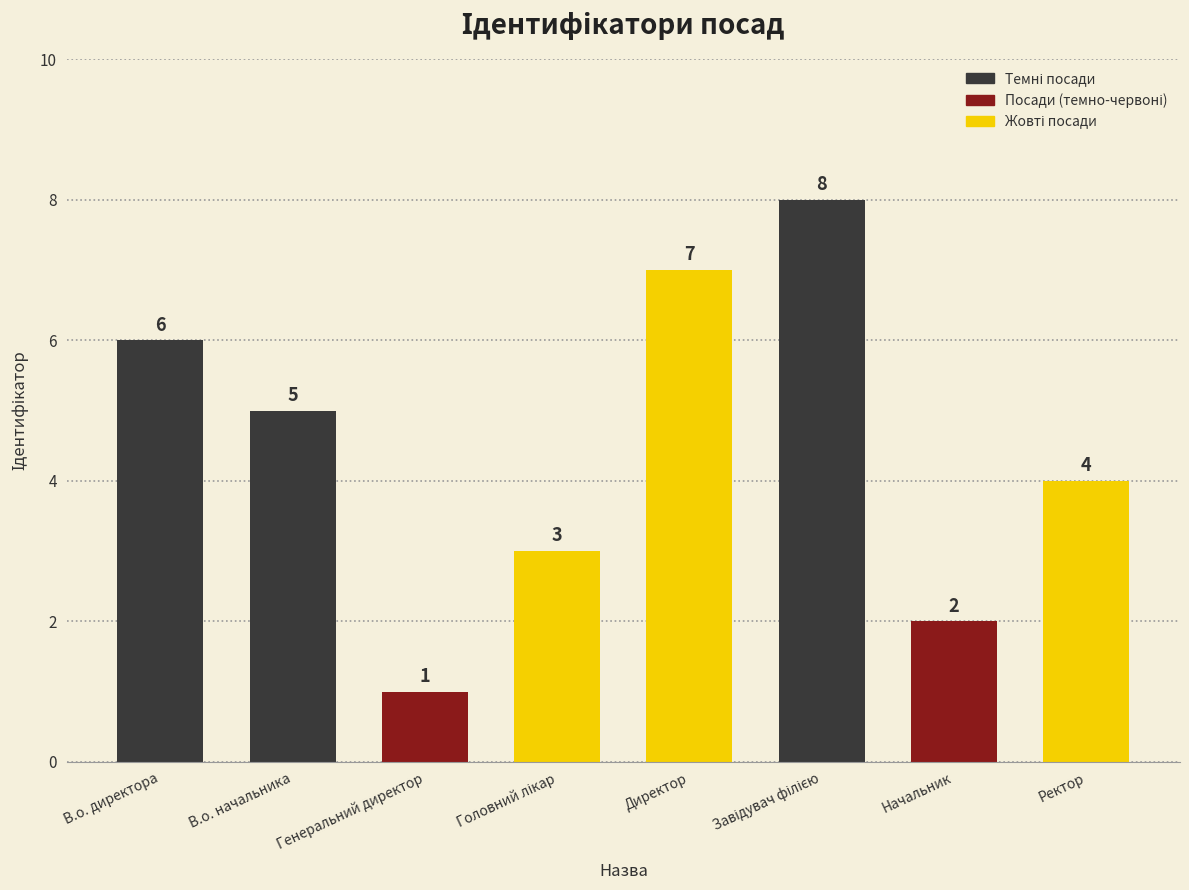

What is the maximum value shown in the chart?

8